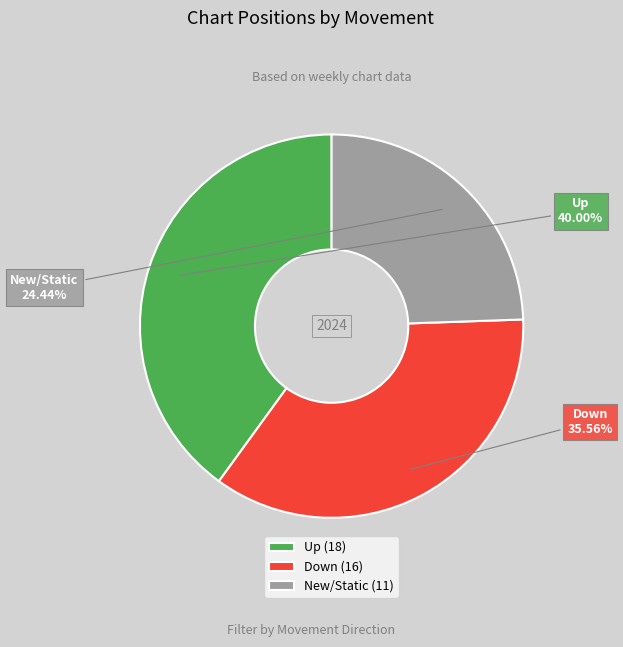

Is there a majority slice in this chart?

No